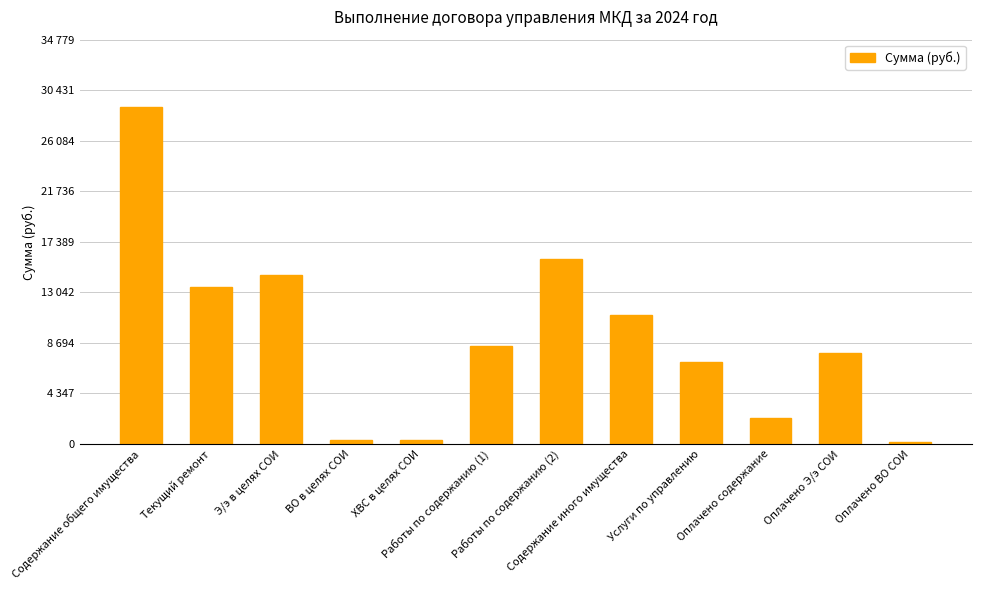

What is the value of the 2nd bar from the left?

13519.0